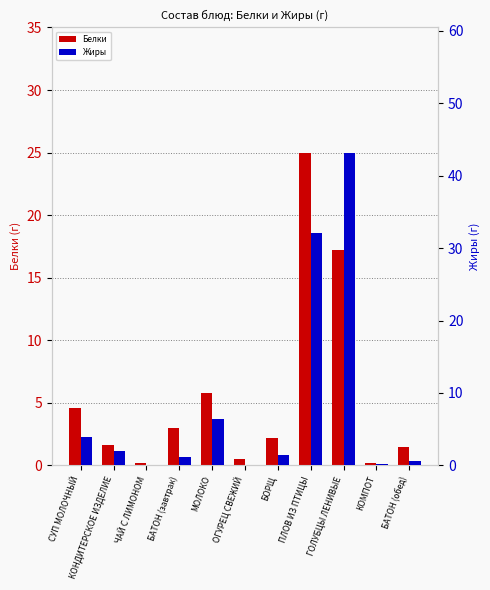

List the series in order of their overall mean, lowest first.

Белки, Жиры